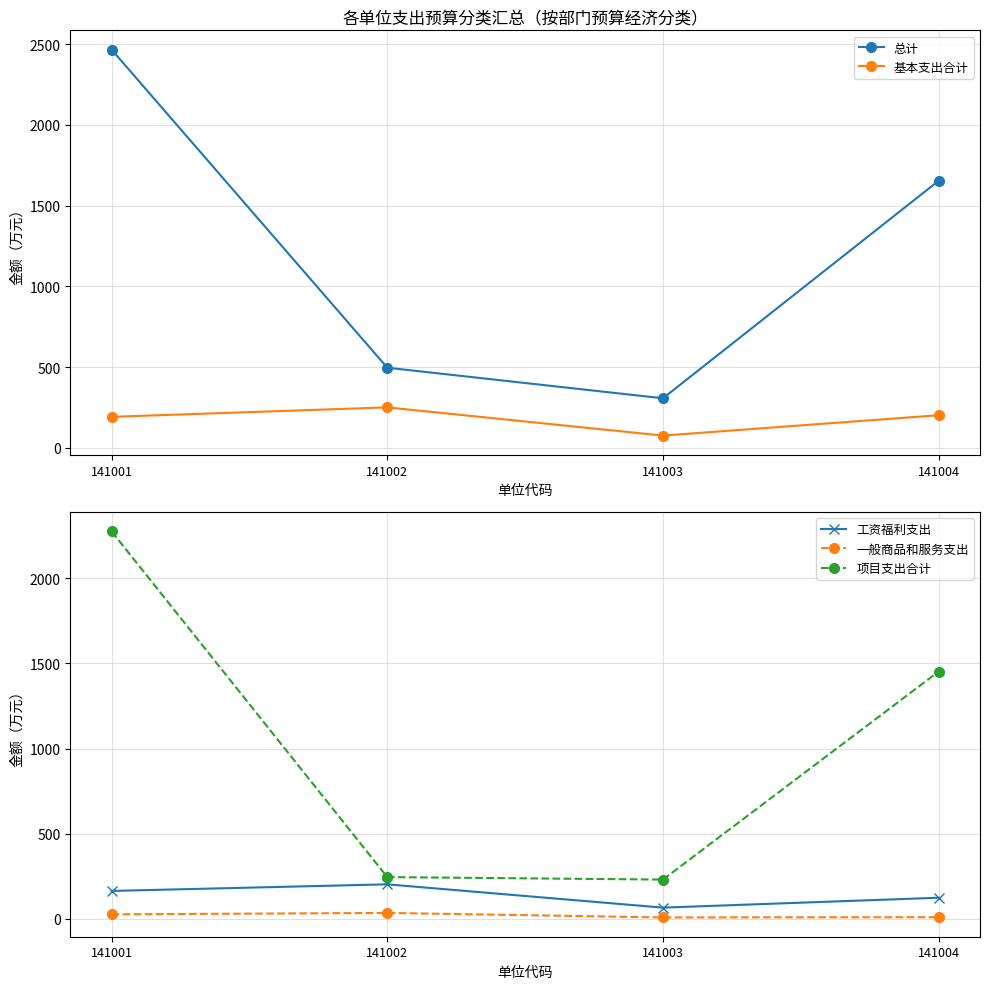

Does the chart have visible grid lines?

Yes